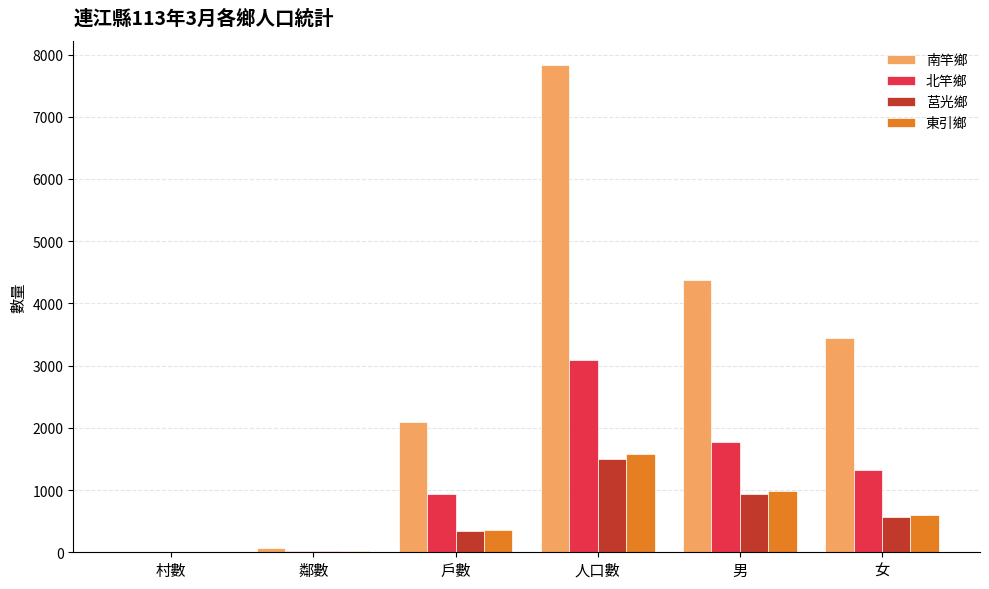

What is the greatest value displayed?

7828